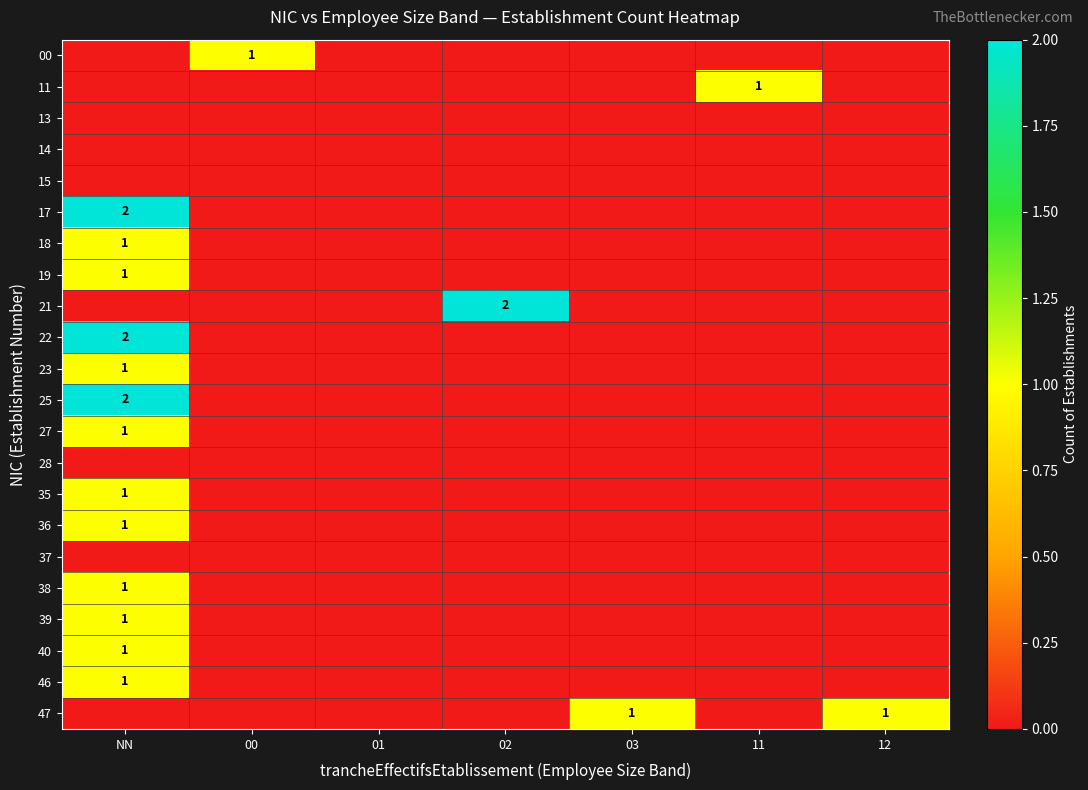

What is the maximum value shown in the chart?

2